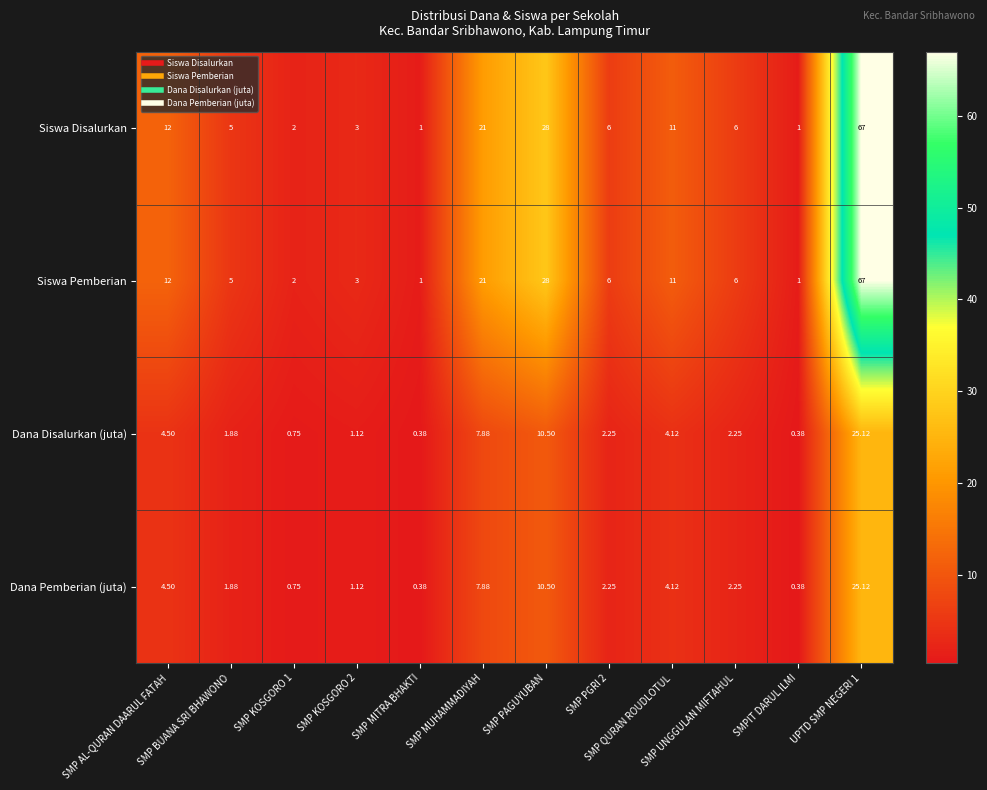

How many data points does each series have?

12